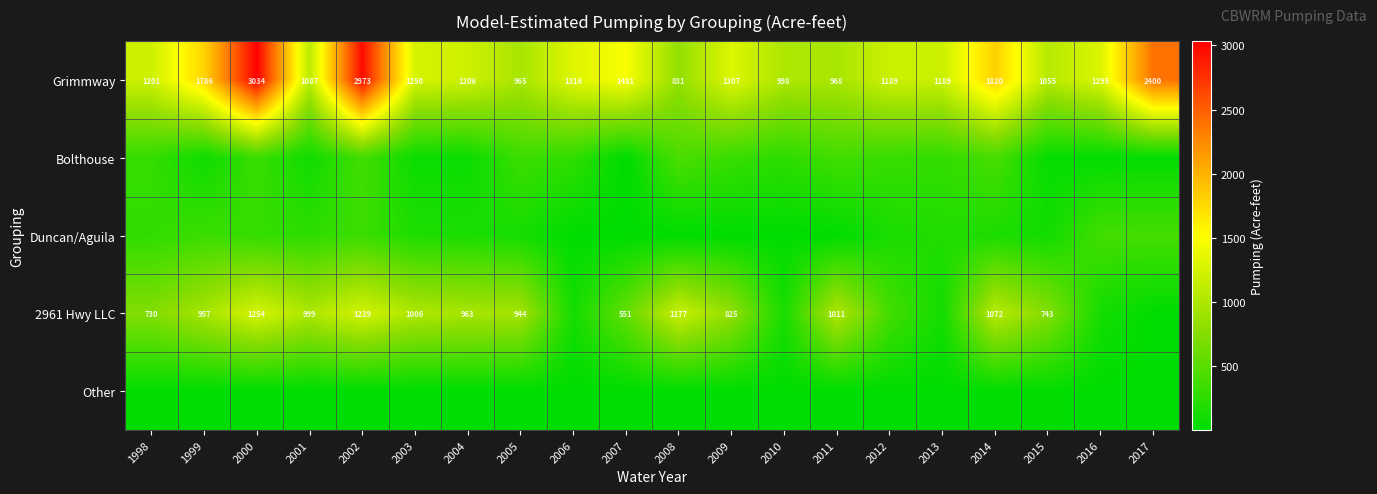

Read the 2961 Hwy LLC value at 2009.

825.2